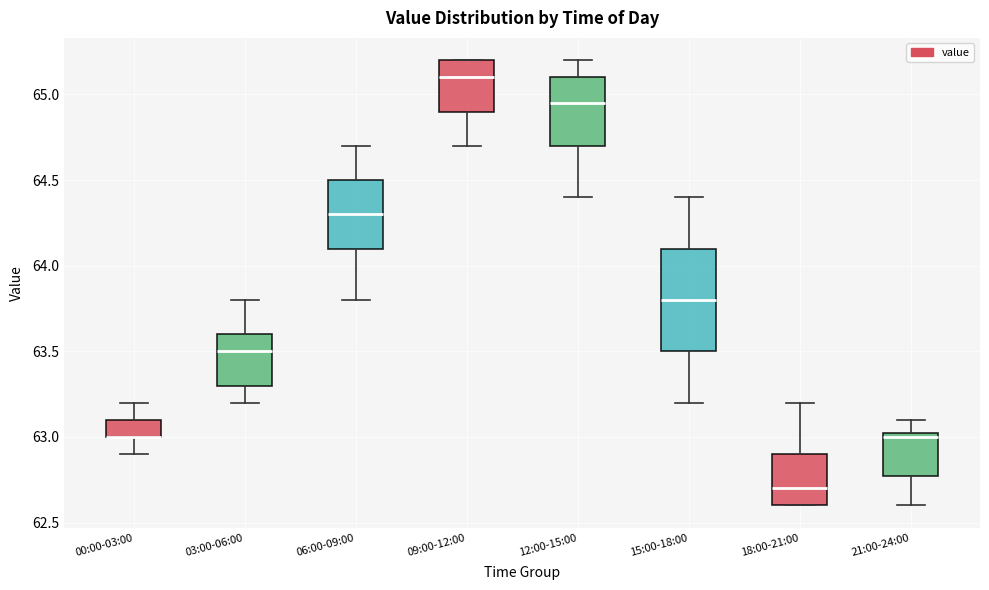

Where is the lower edge of the box for 12:00-15:00 on the y-axis? The values are not printed on the chart, so give them approximately, as read against the axis.

64.70